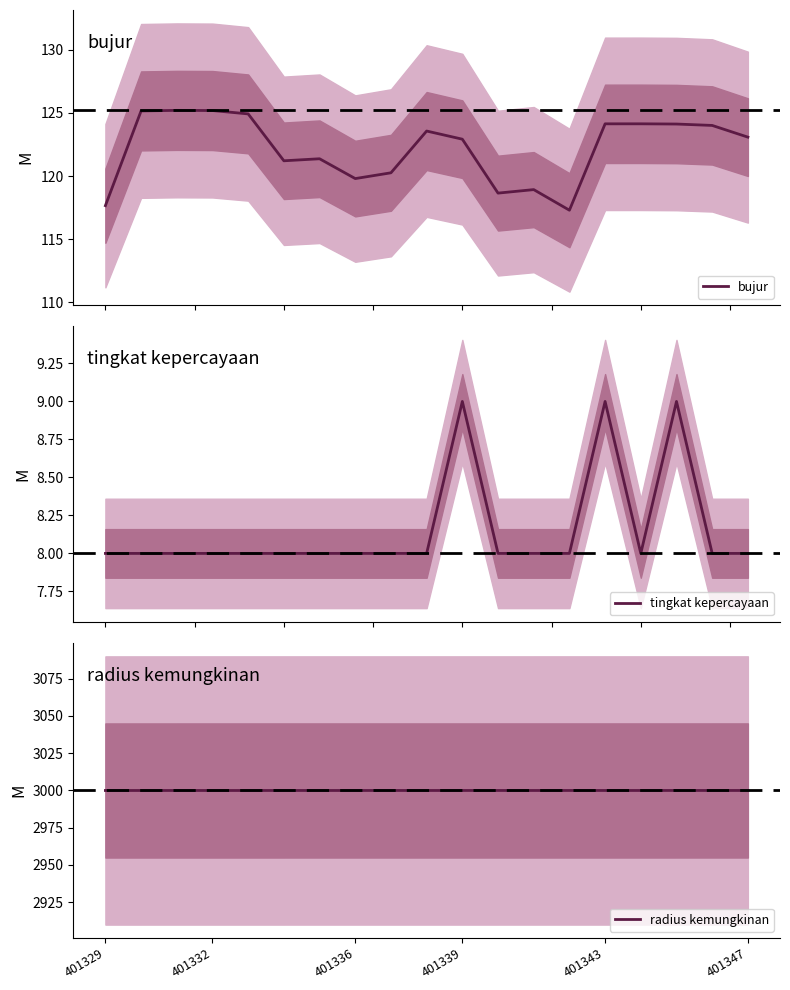

What is the label of the 19th point from the right?

401329